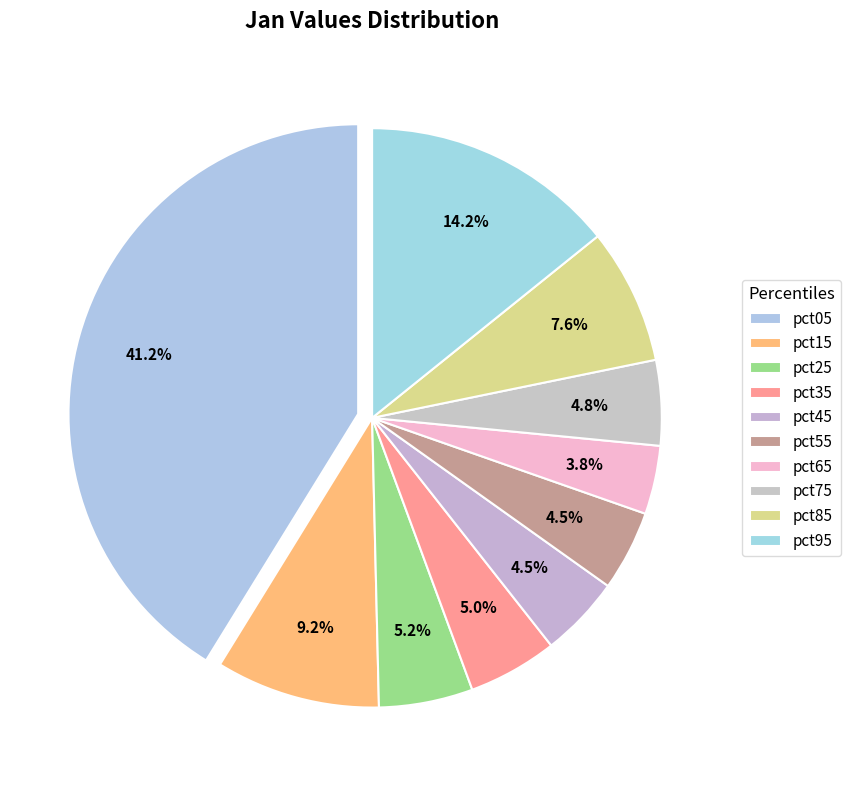

Does pct65 account for over 50% of the chart?

No